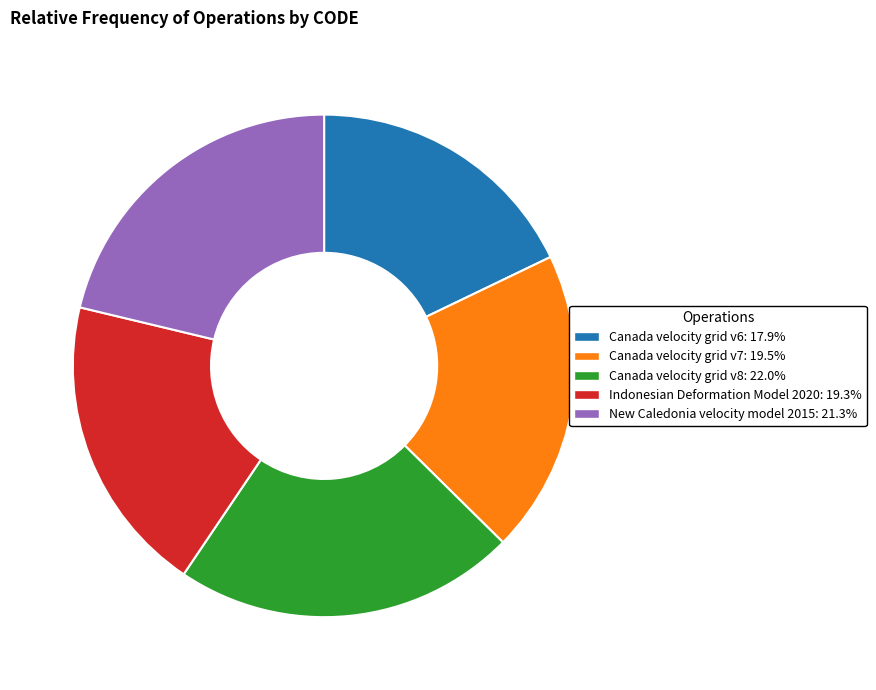

Does Canada velocity grid v8 represent more than half of the total?

No